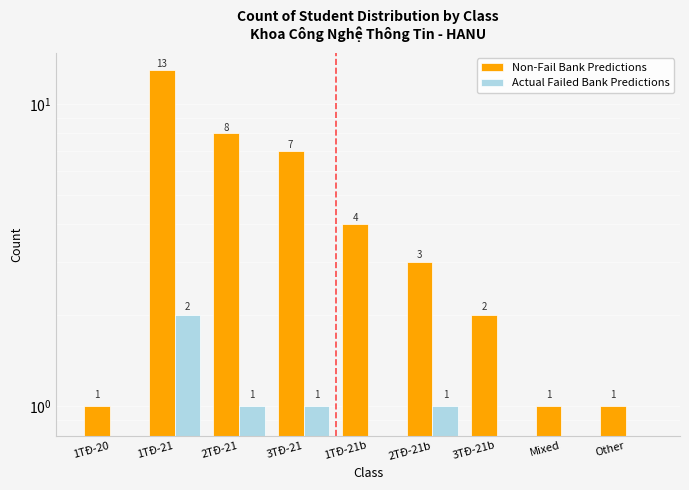

List the series in order of their peak value, highest first.

Non-Fail Bank Predictions, Actual Failed Bank Predictions